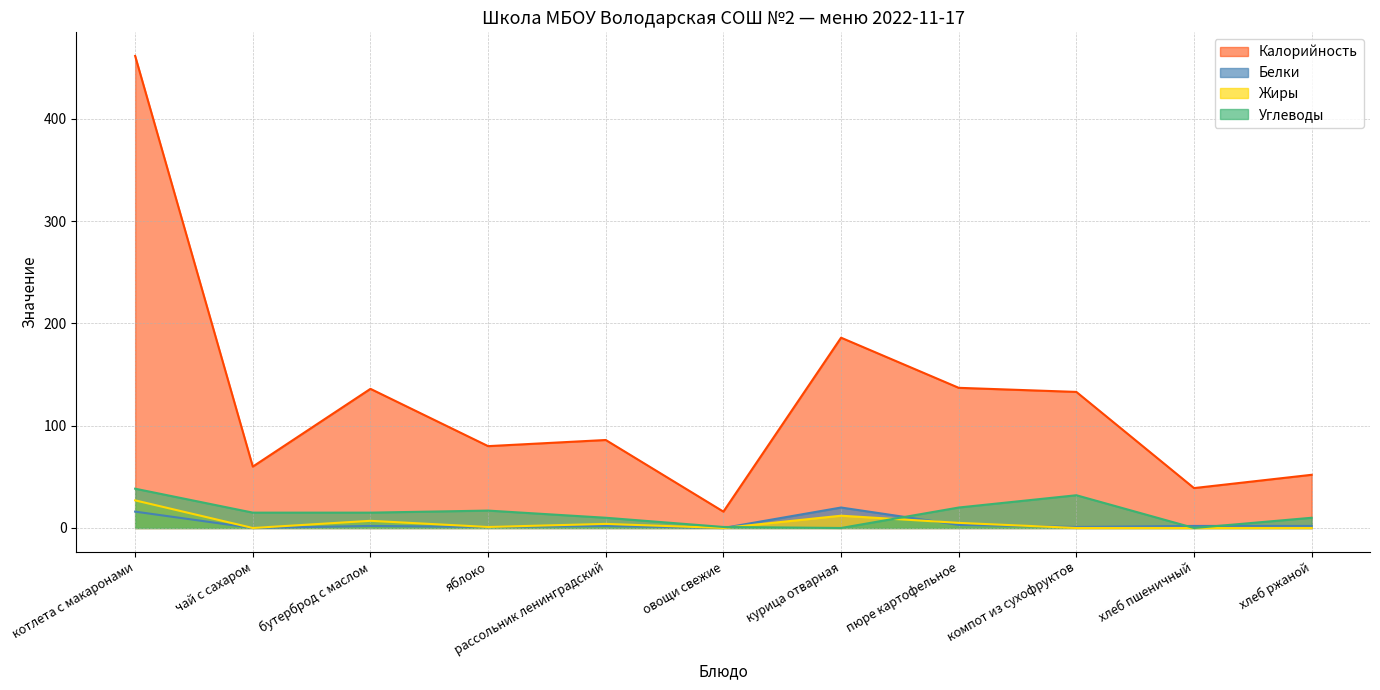

At which label does Углеводы reach its peak?

котлета с макаронами